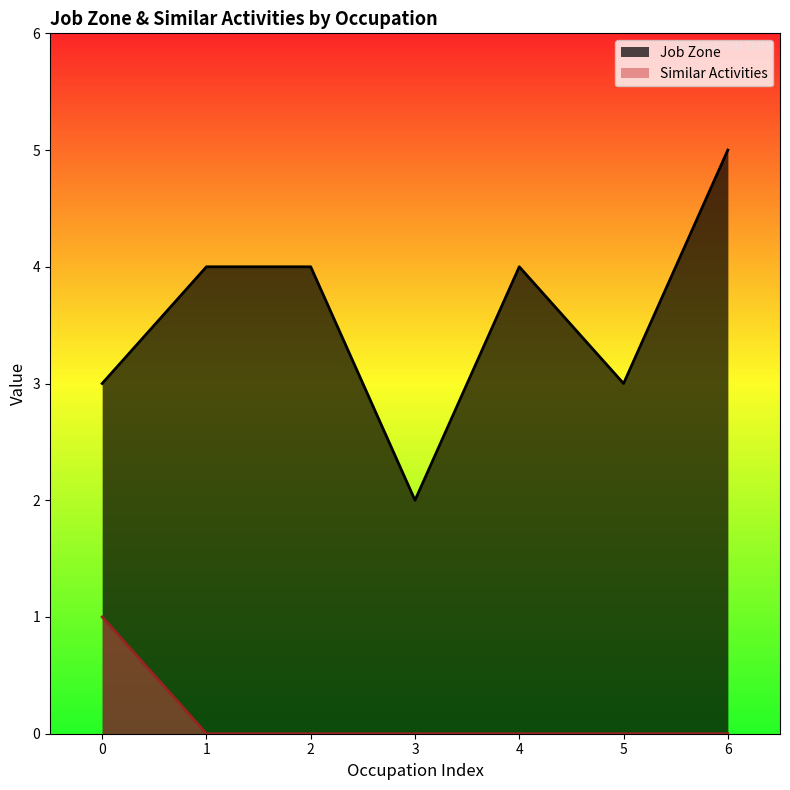

How many data points in Similar Activities are above 0?

1